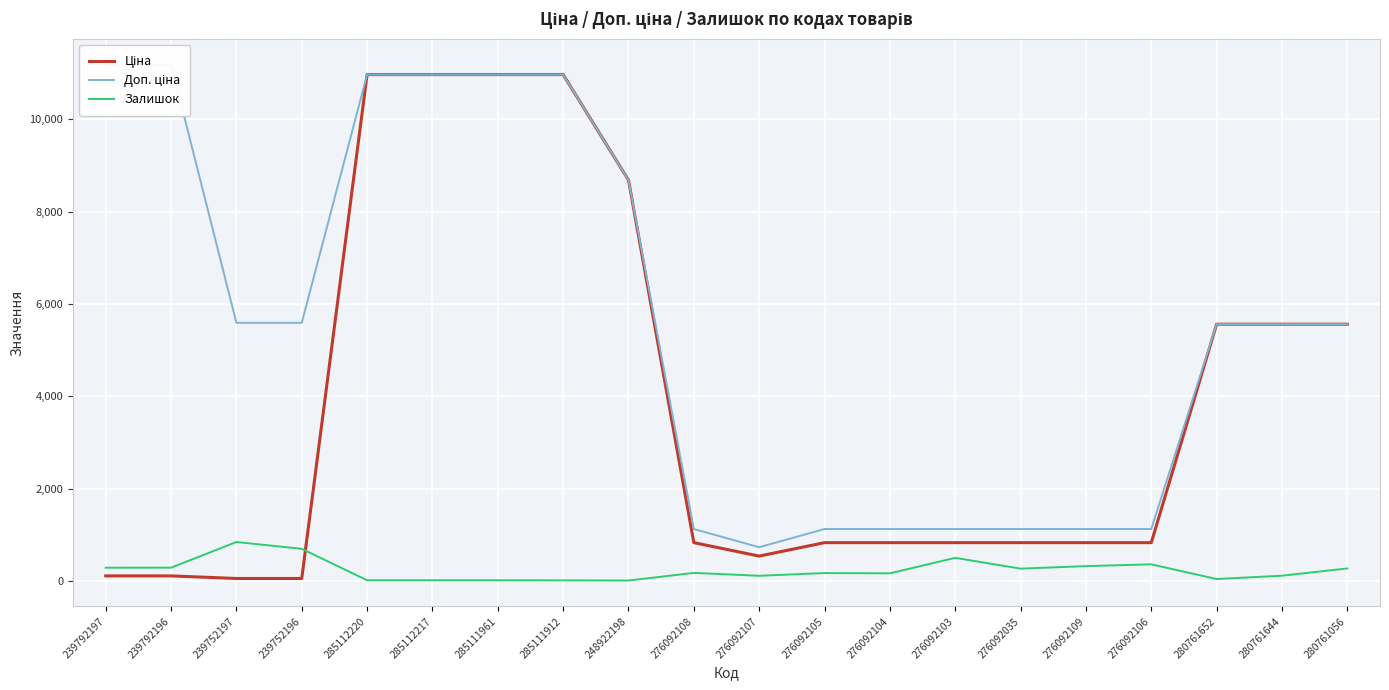

Rank the categories by Ціна value from highest to lowest.

285112220, 285112217, 285111961, 285111912, 248922198, 280761652, 280761644, 280761056, 276092108, 276092105, 276092104, 276092103, 276092035, 276092109, 276092106, 276092107, 239792197, 239792196, 239752197, 239752196